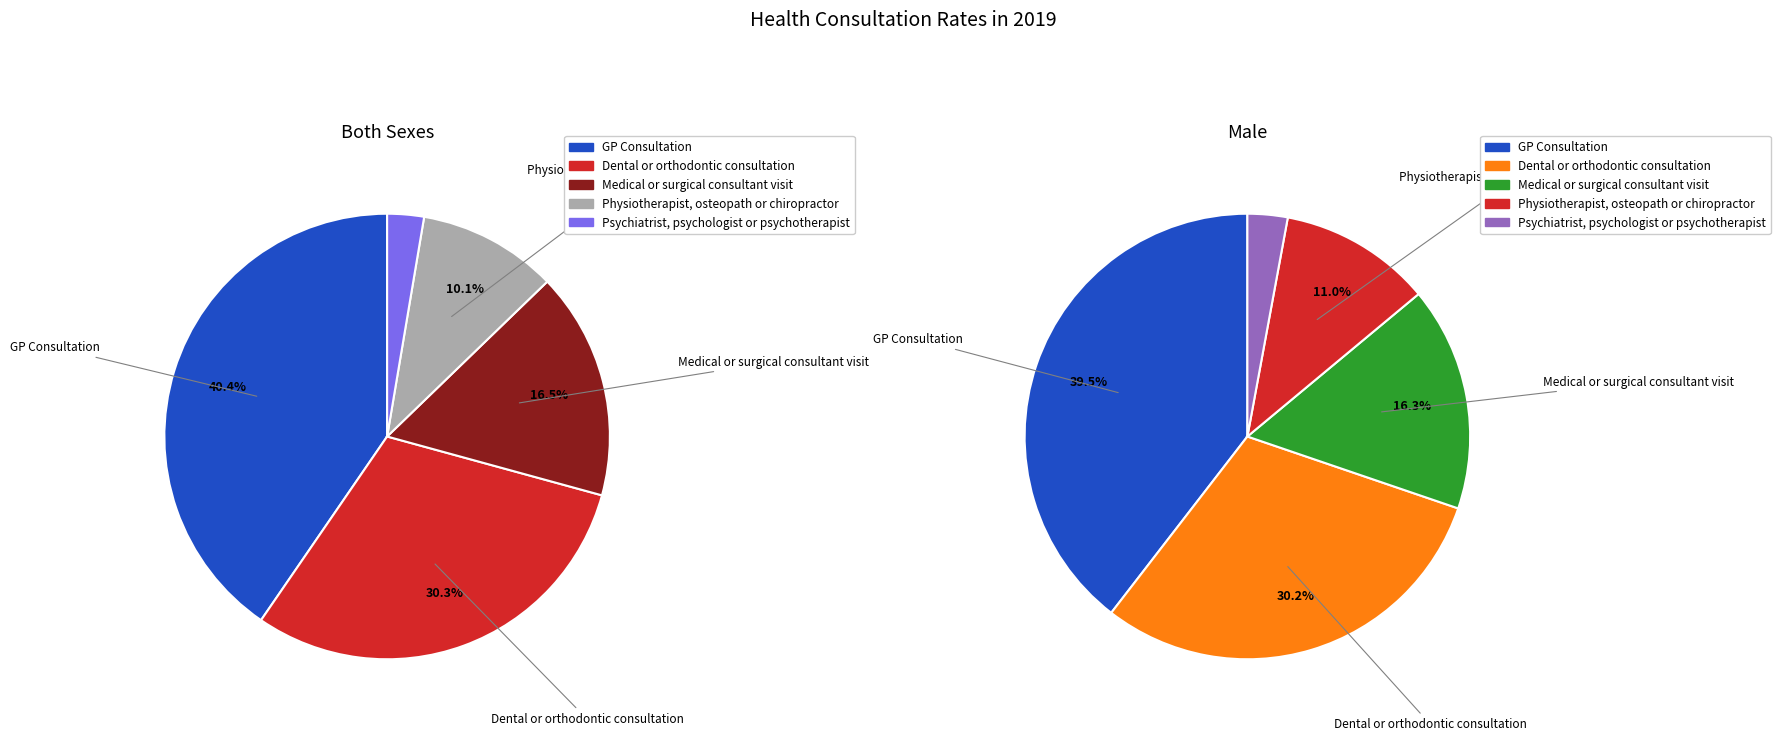

To the nearest percent, what is the average slice percentage?

20%